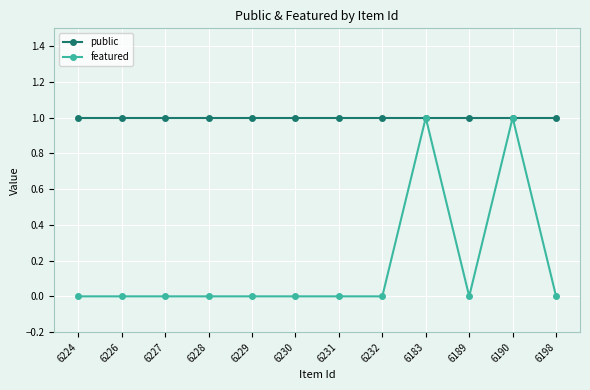

How many data points does each series have?

12